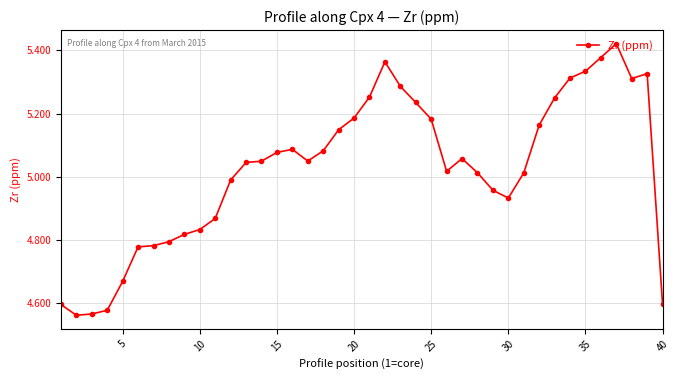

What is the difference between the maximum and minimum values?

0.9